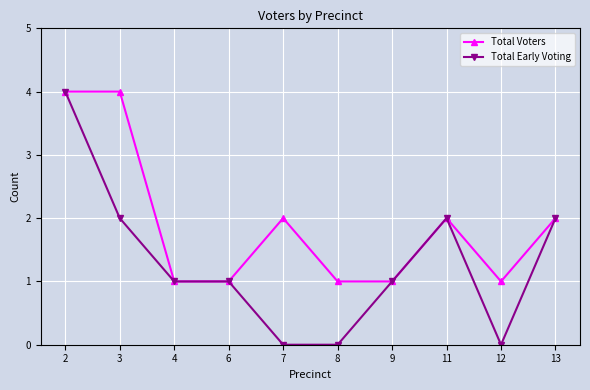

Reading right to left, what are all the values shown in this chart?

Total Voters: 13=2	12=1	11=2	9=1	8=1	7=2	6=1	4=1	3=4	2=4
Total Early Voting: 13=2	12=0	11=2	9=1	8=0	7=0	6=1	4=1	3=2	2=4